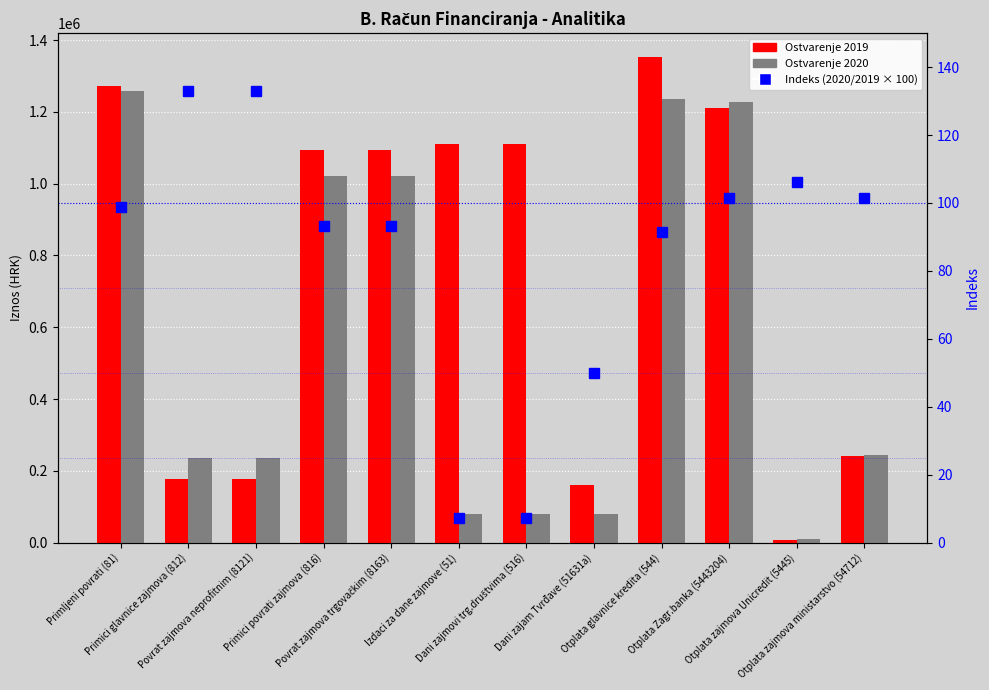

How many groups of bars are there?

12